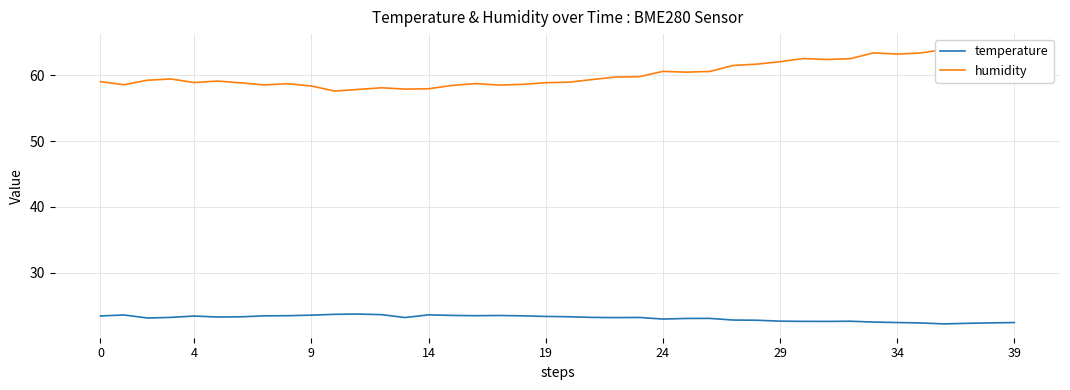

Is the value of temperature at 22 greater than the value of humidity at 0?

No